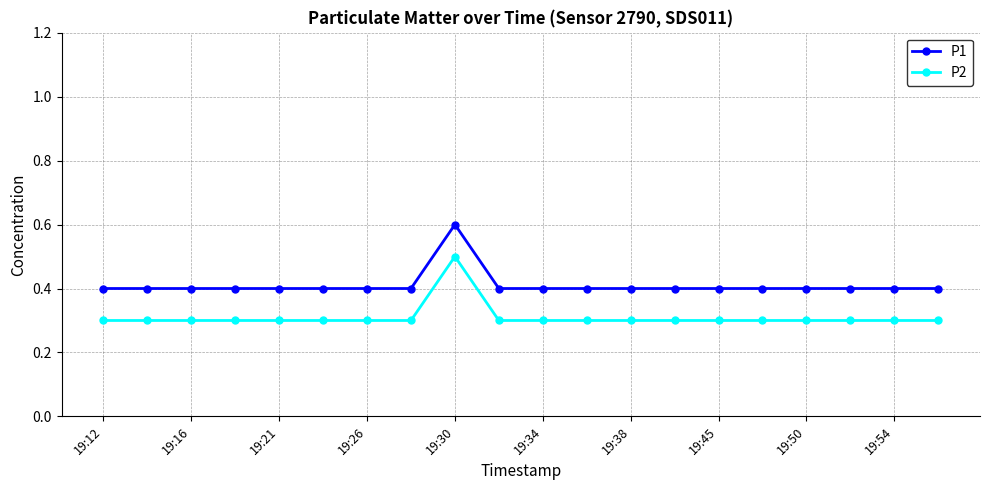

At how many categories does at least one series exceed 0?

20